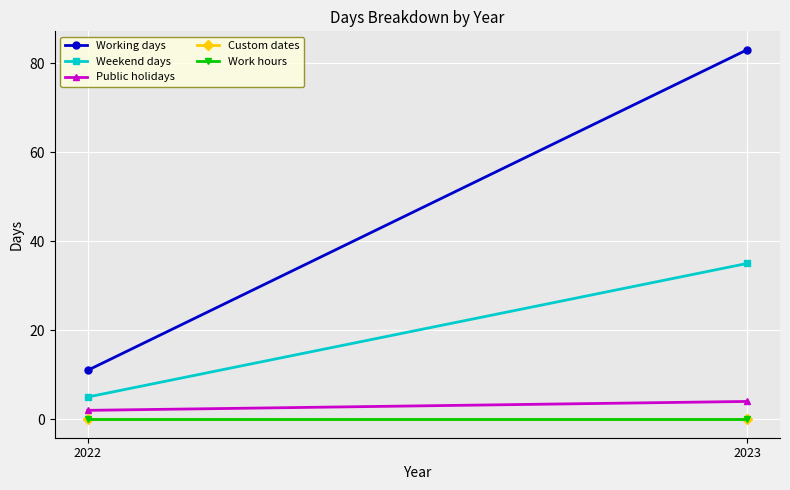

Rank the series at 2023 from highest to lowest value.

Working days, Weekend days, Public holidays, Custom dates, Work hours